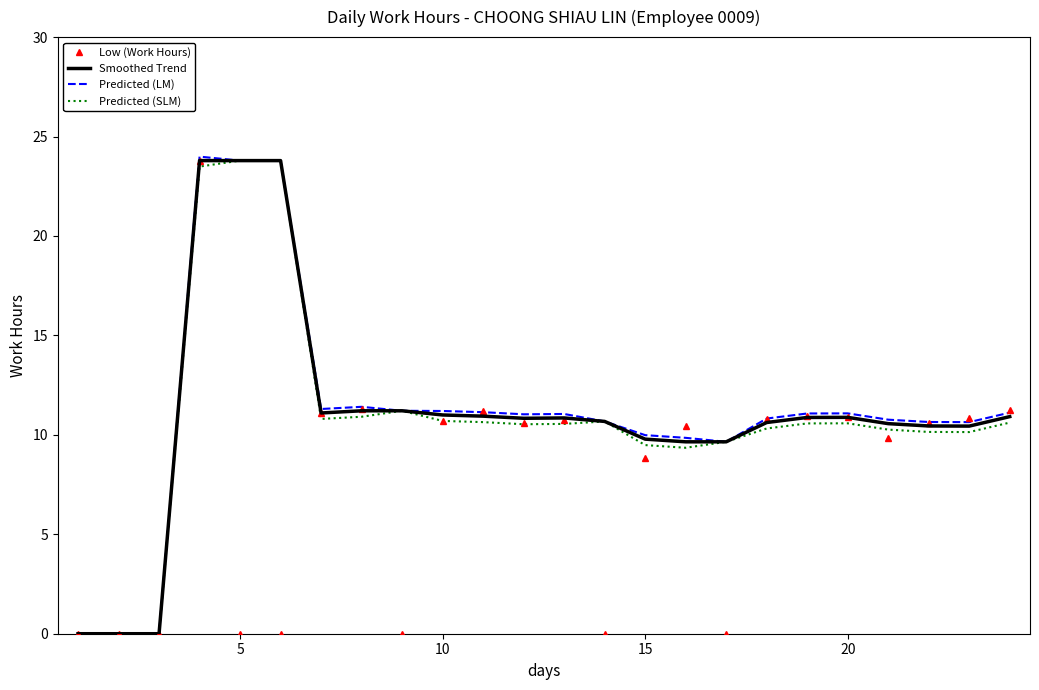

What is the maximum value for Smoothed Trend?

23.8